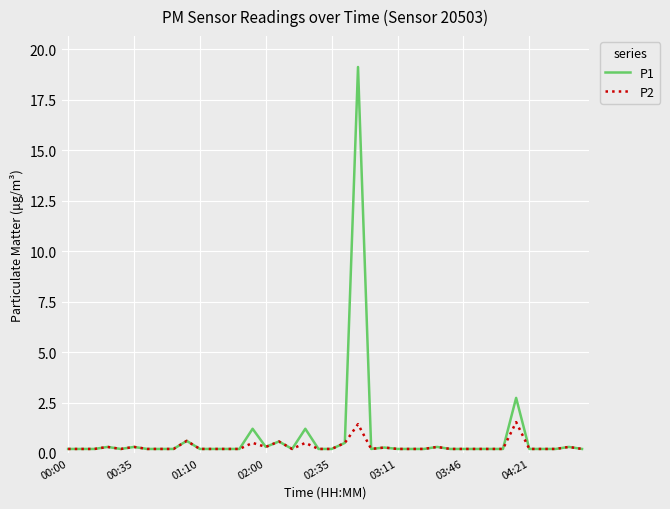

Which series has the largest range (max minus min)?

P1